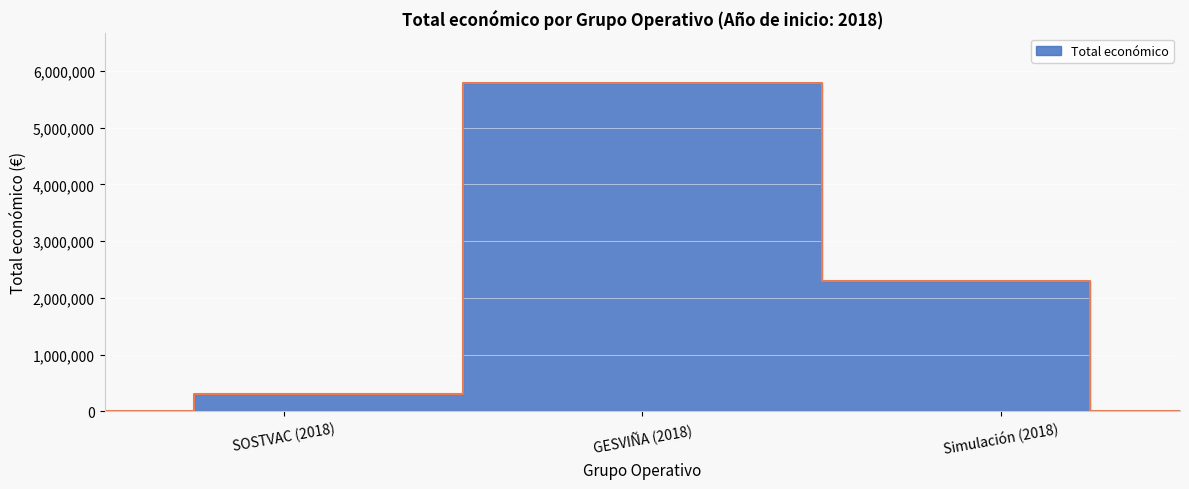

What is the label of the 1st point from the right?

Simulación (2018)